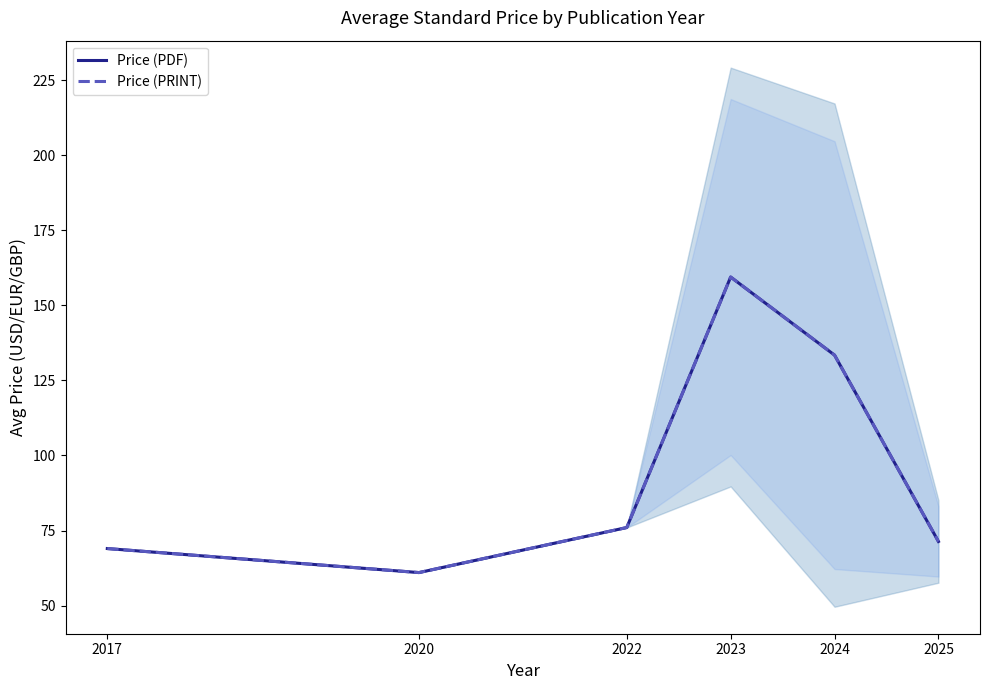

True or false: Price (PDF) and Price (PRINT) cross at least once.

False